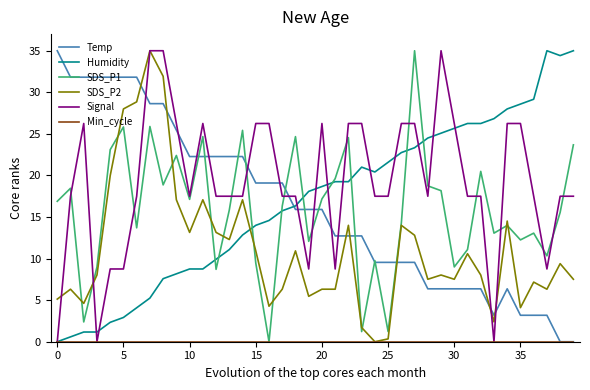

Which series has the largest total across all categories?

Signal